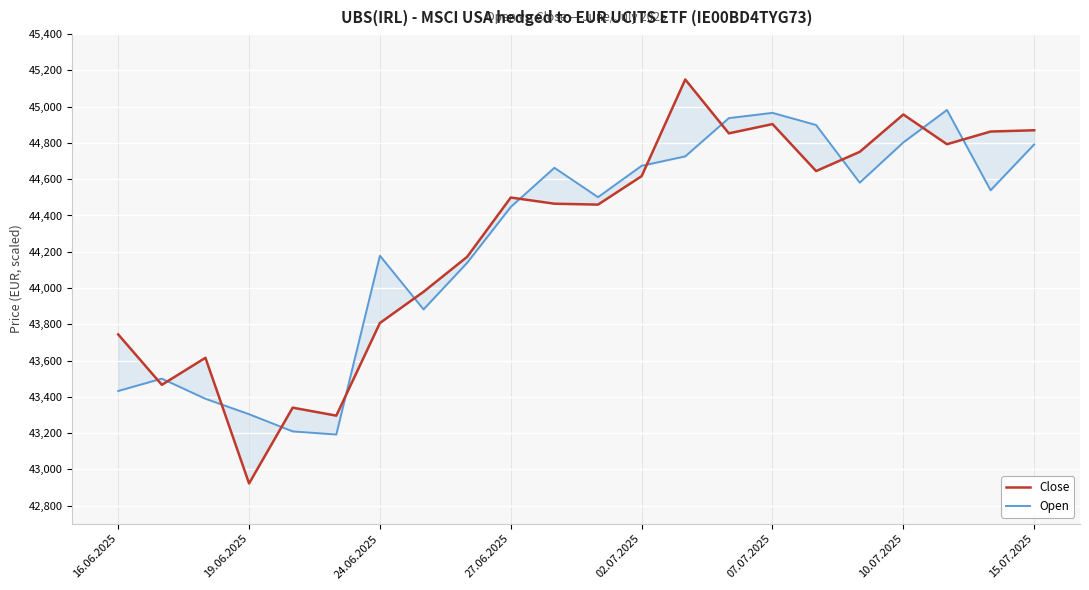

Between which two adjacent categories do Close and Open first intersect?

16.06.2025 and 19.06.2025